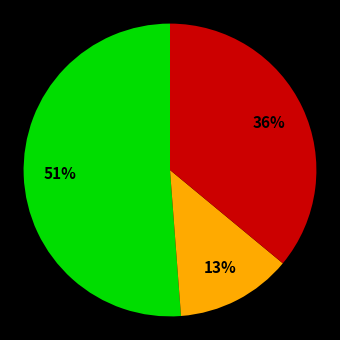

To the nearest percent, what is the difference between the largest and smallest slice percentages?

38%